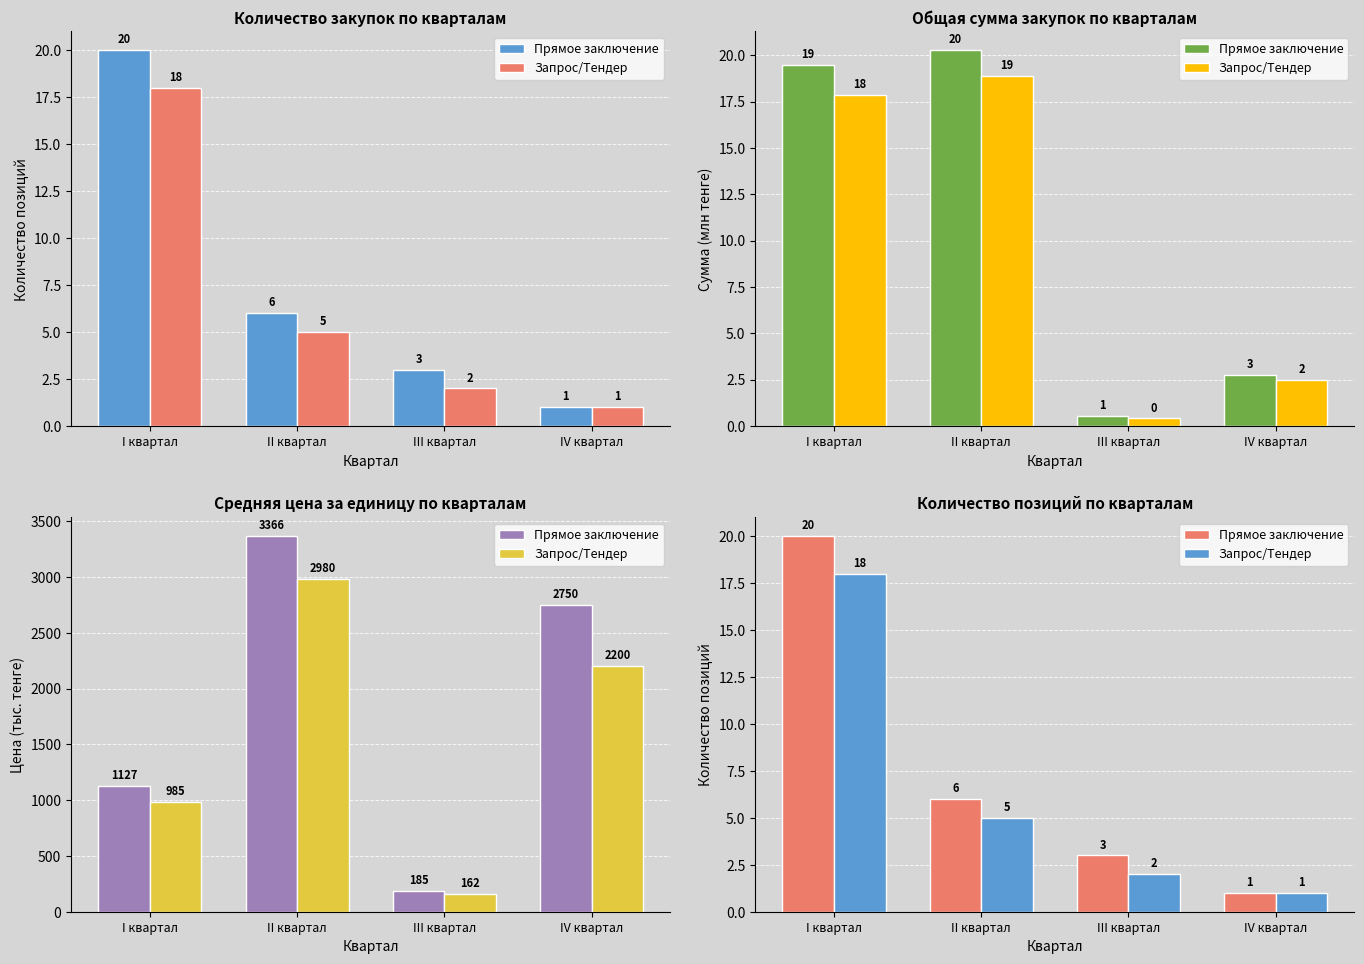

The Запрос/Тендер series shows 2 at III квартал. True or false?

True